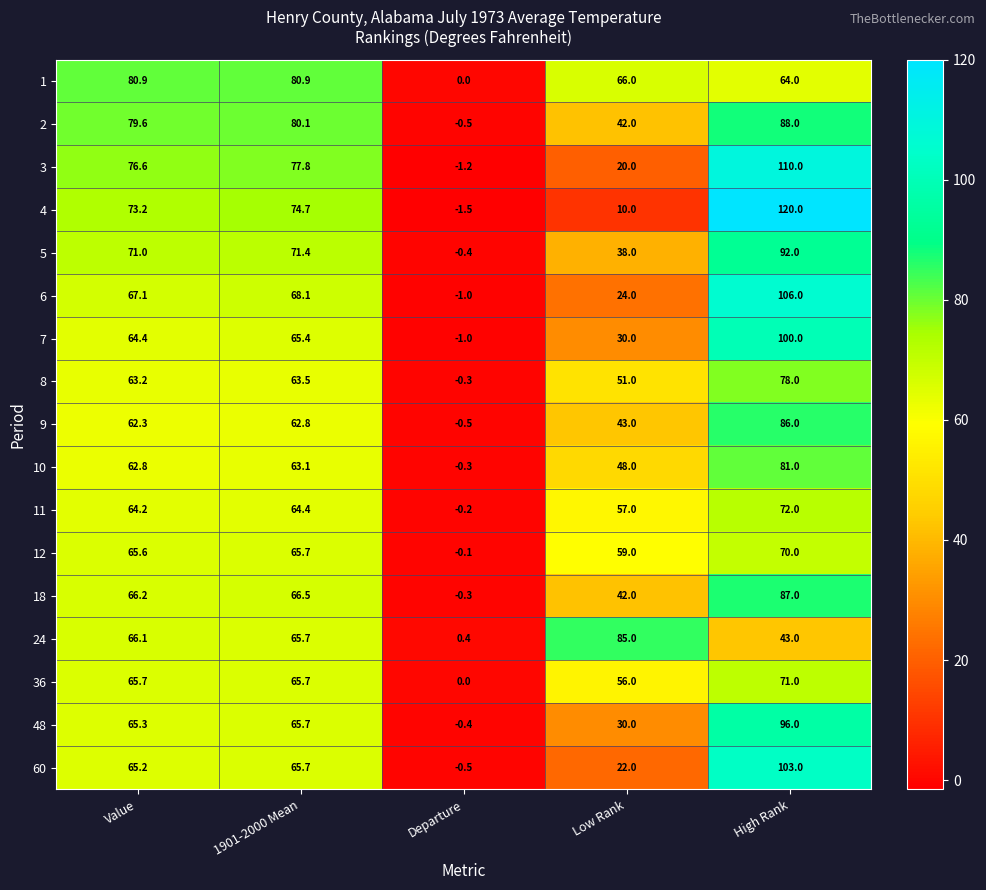

The 9 series shows 26.4 at 1901-2000 Mean. True or false?

False